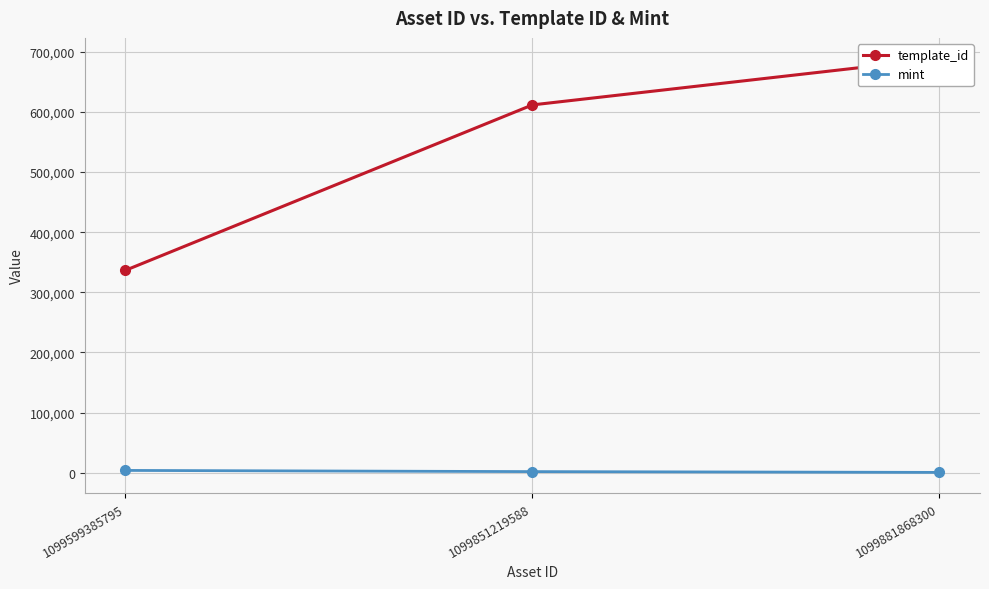

Reading right to left, transcribe all the data shown in this chart.

template_id: 688956	611865	336643
mint: 362	1681	3655